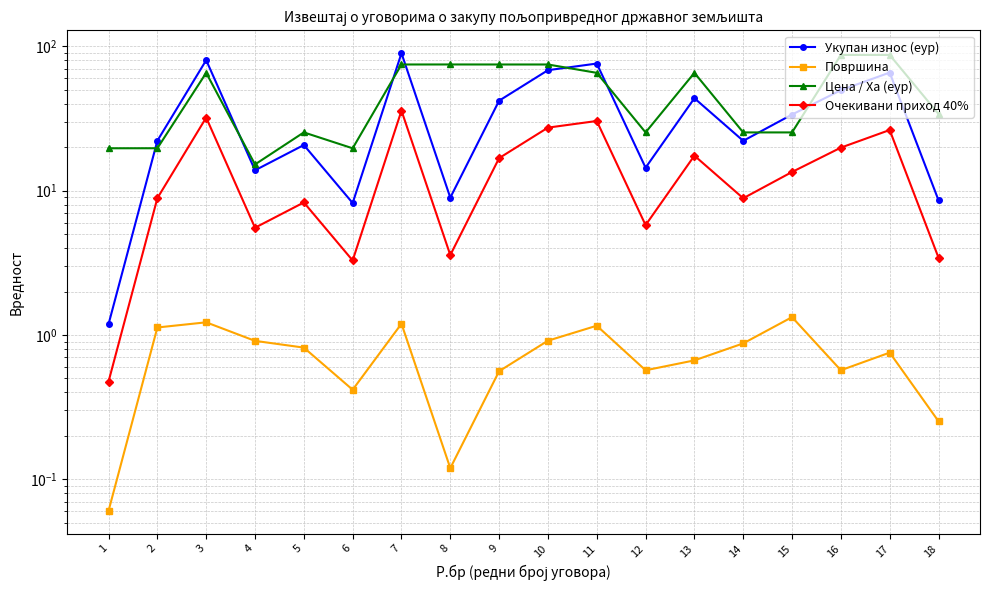

Which label corresponds to the smallest value in the chart?

1